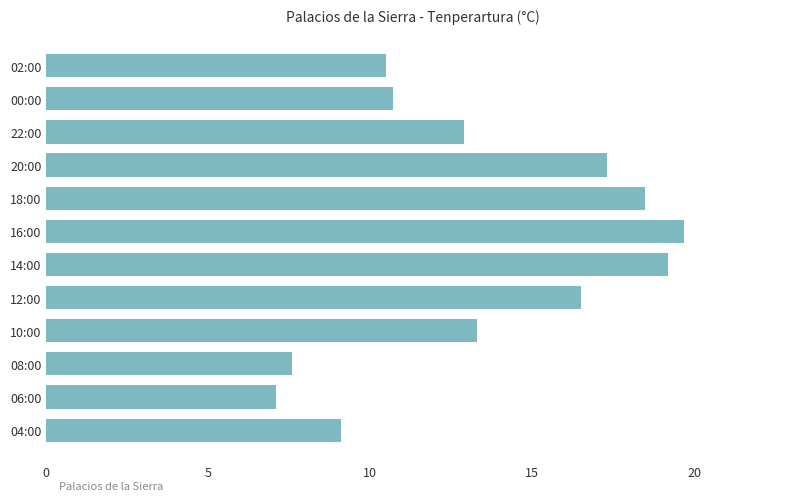

Is it true that the value at 06:00 is 7.1?

True